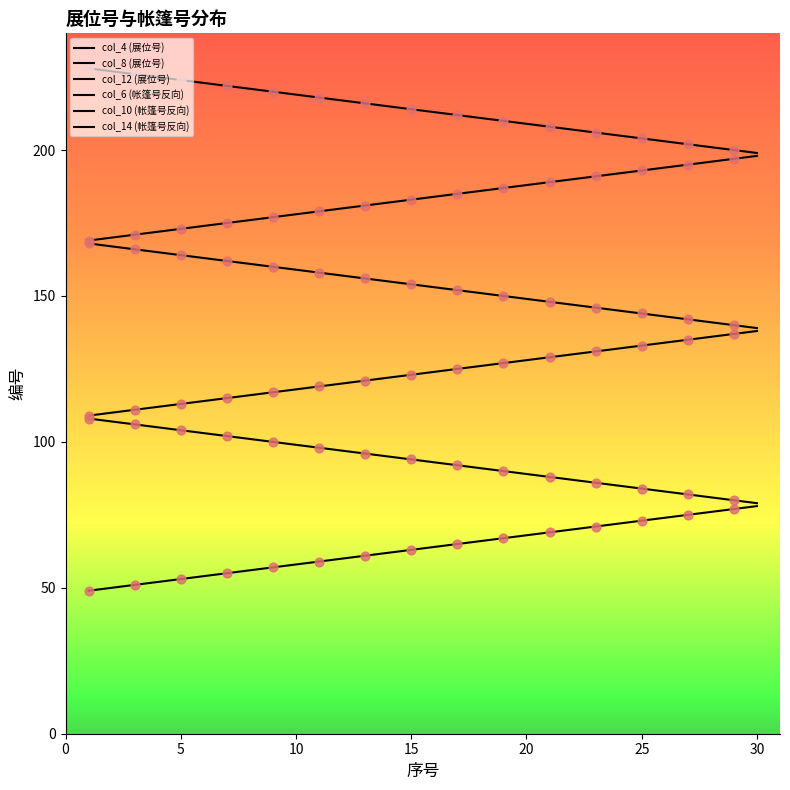

Which series reaches the maximum Y coordinate?

col_14 (帐篷号反向)